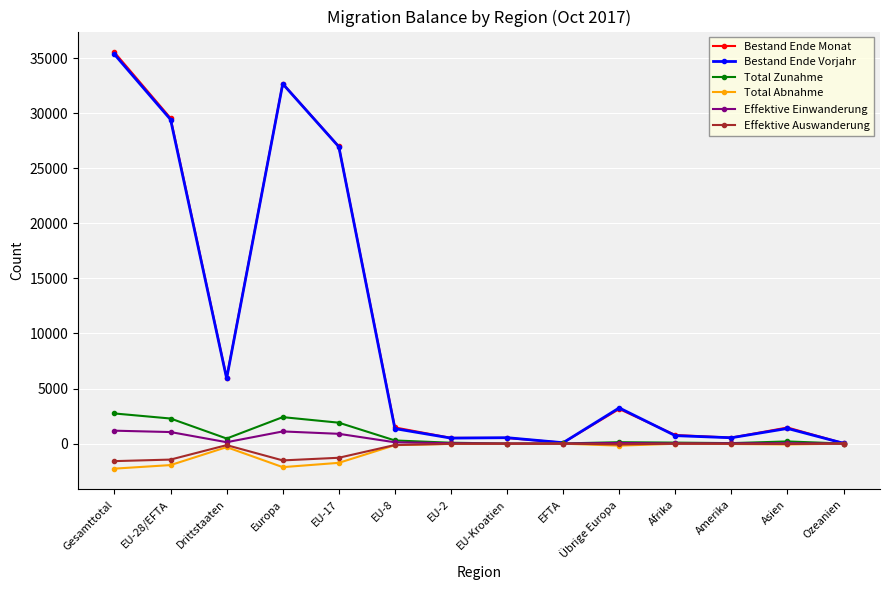

Count the number of categories in the chart.

14